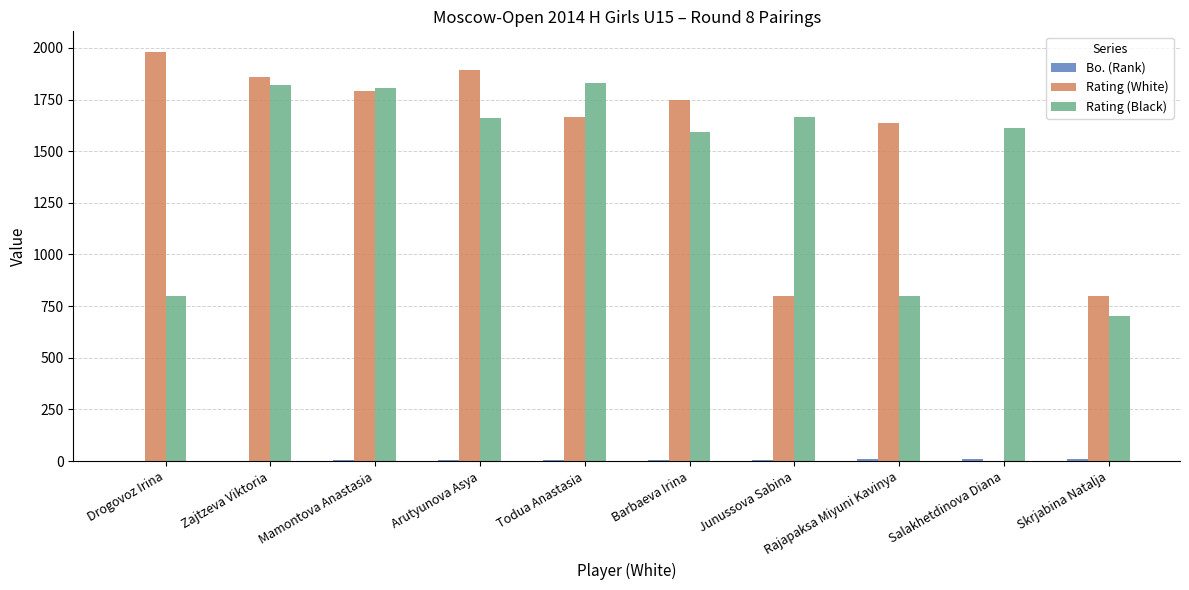

At which label does Rating (White) reach its peak?

Drogovoz Irina